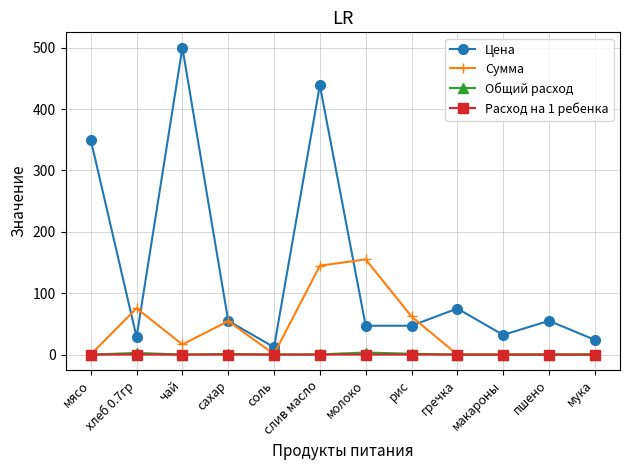

How many lines are shown in the chart?

4